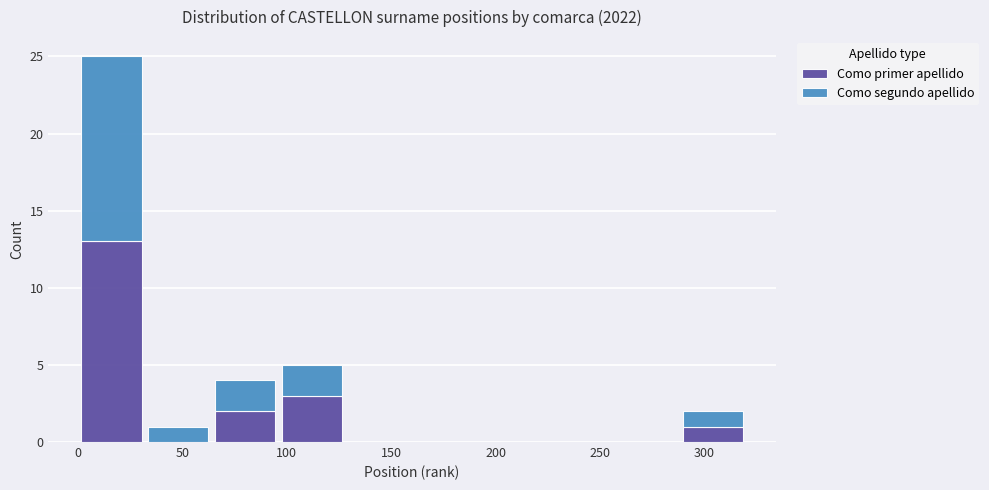

Reading left to right, transcribe this chart: for each stacked bar, give the range it covers on the x-axis and its total height. Neither the bar edges nor the heights are printed on the chart, so give them approximately, as read against the axes.

0 to 32: 25
32 to 64: 1
64 to 96: 4
96 to 128: 5
128 to 160: 0
160 to 192: 0
192 to 224: 0
224 to 256: 0
256 to 288: 0
288 to 320: 2